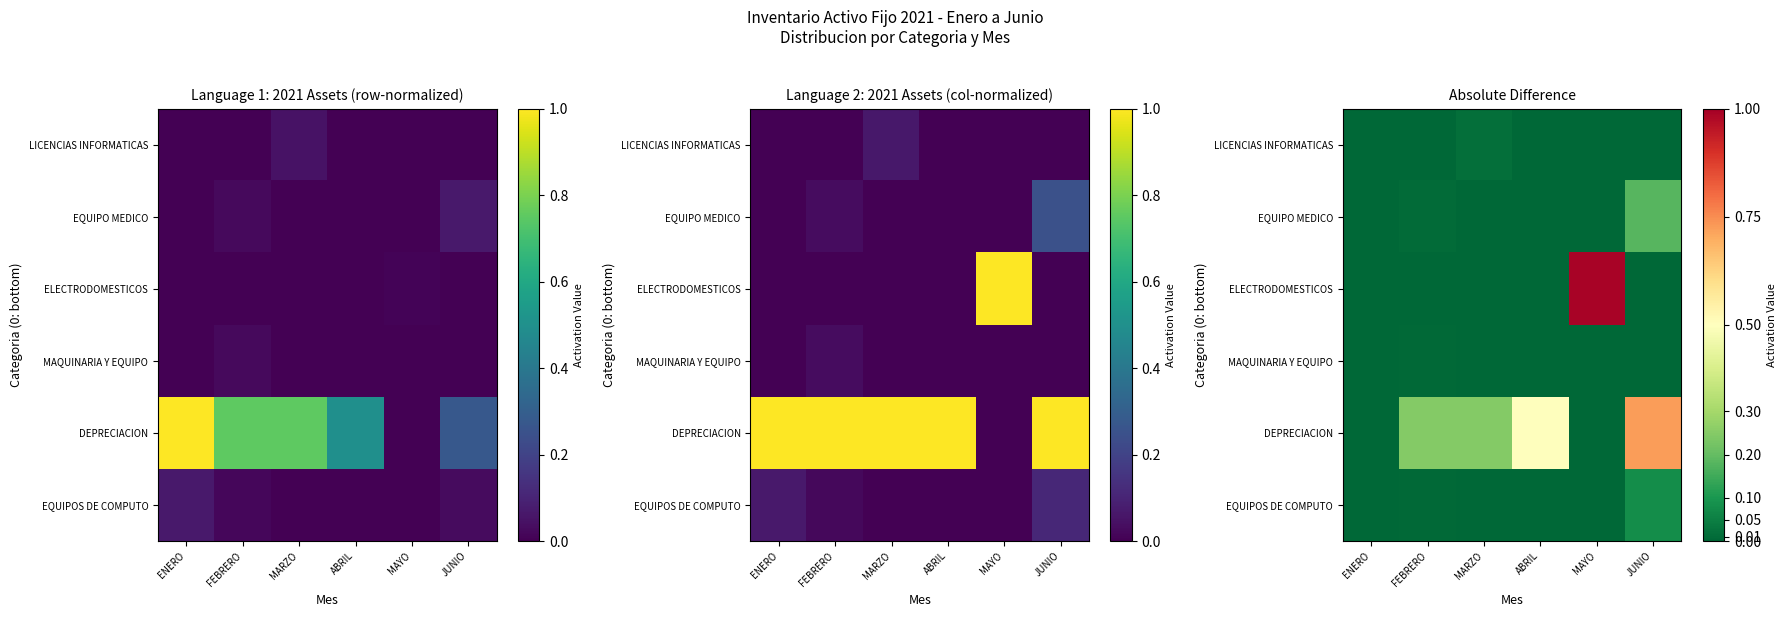

List the labels in order of DEPRECIACION value, largest first.

JUNIO, ABRIL, FEBRERO, MARZO, ENERO, MAYO